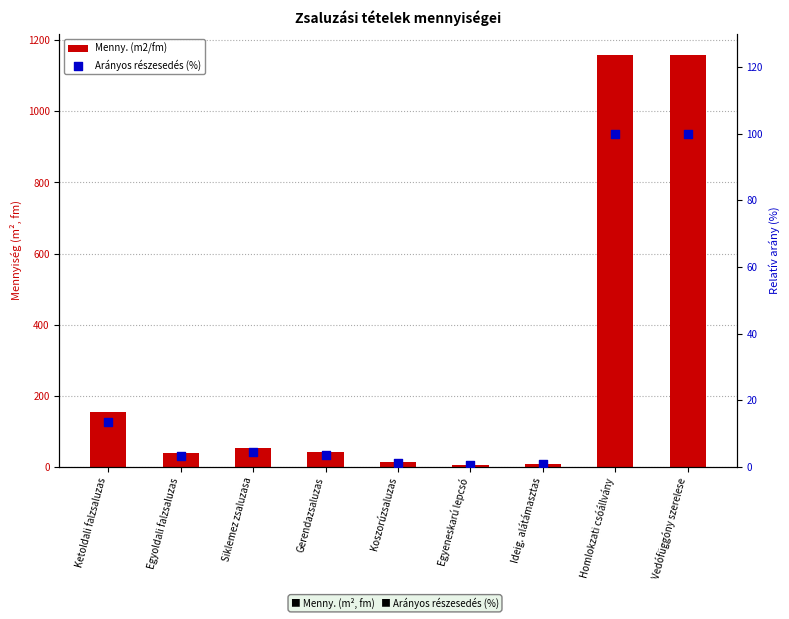

Which series contains the highest Y value?

Menny. (m2/fm)